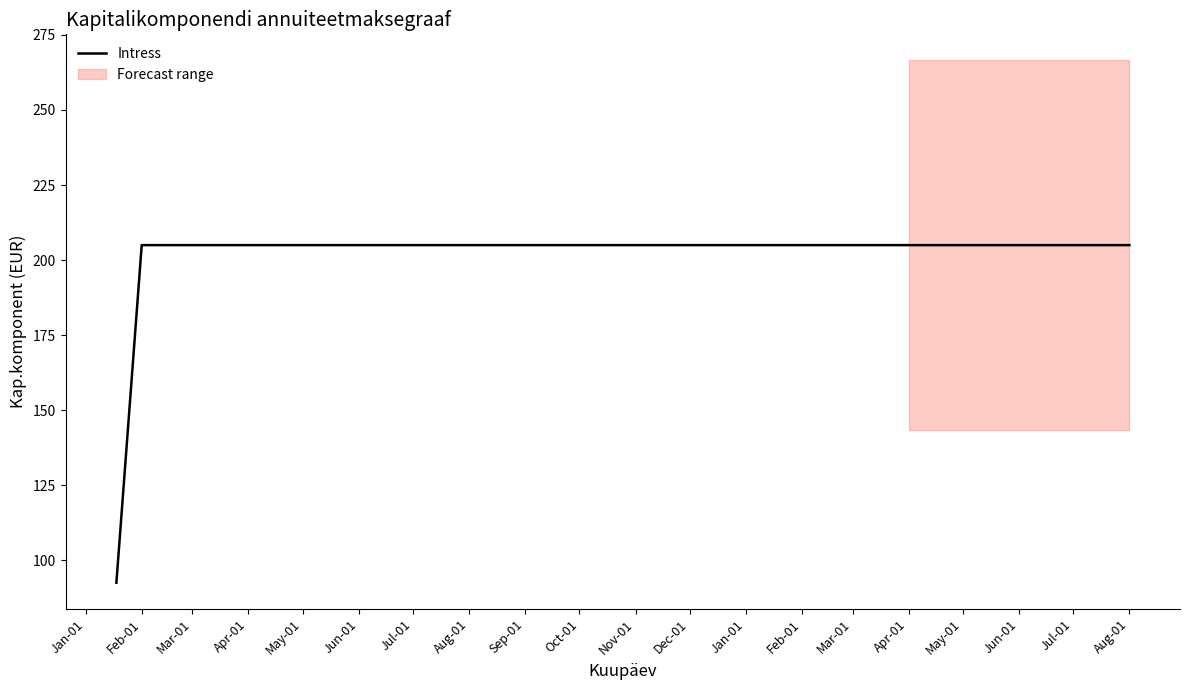

What is the difference between the maximum and minimum values?

112.4